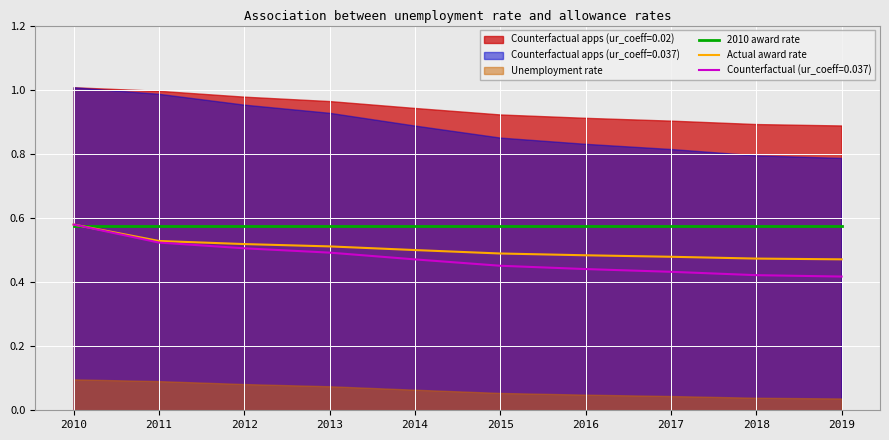

At which label does Counterfactual (ur_coeff=0.037) reach its peak?

2010